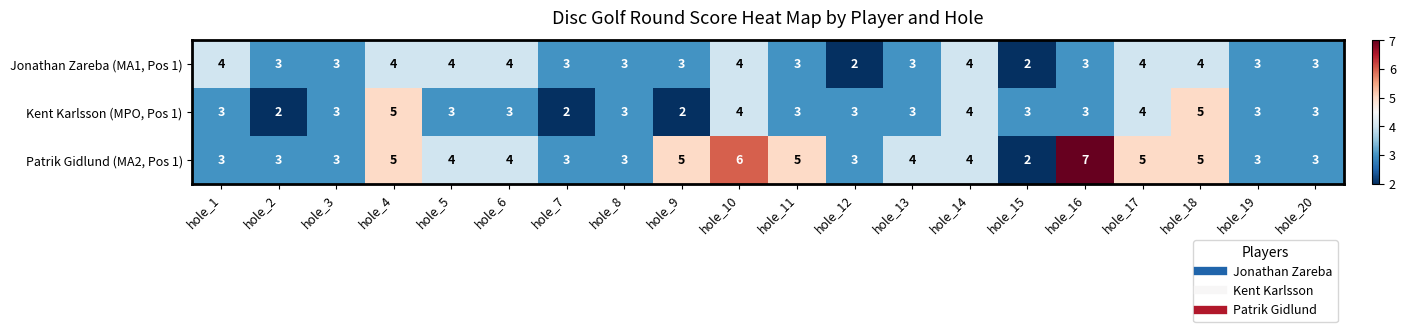

What is the difference between the second highest and second lowest values in the Kent Karlsson (MPO, Pos 1) series?

3